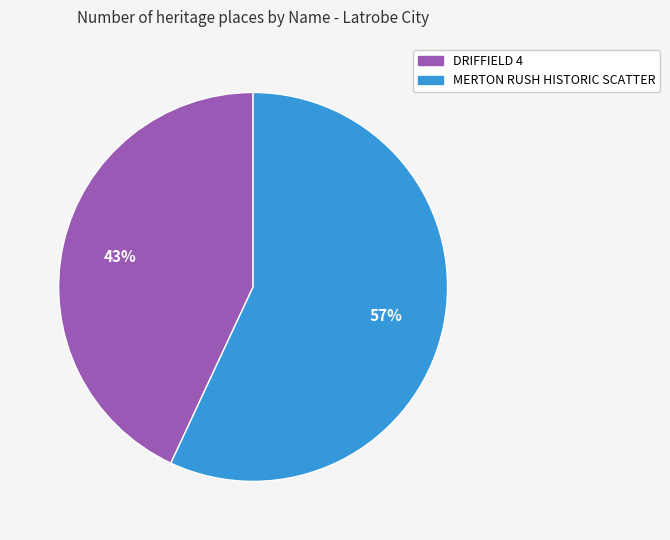

Do MERTON RUSH HISTORIC SCATTER and DRIFFIELD 4 together represent more than half of the pie?

Yes